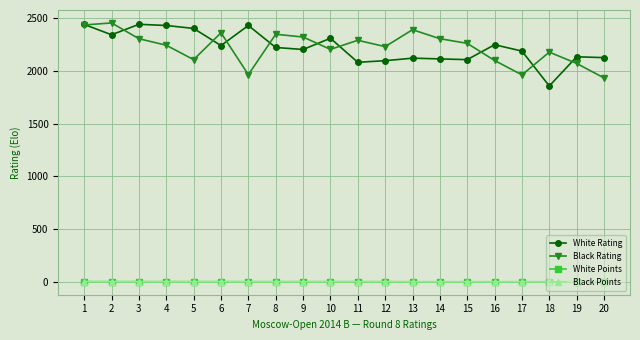

How many lines are shown in the chart?

4